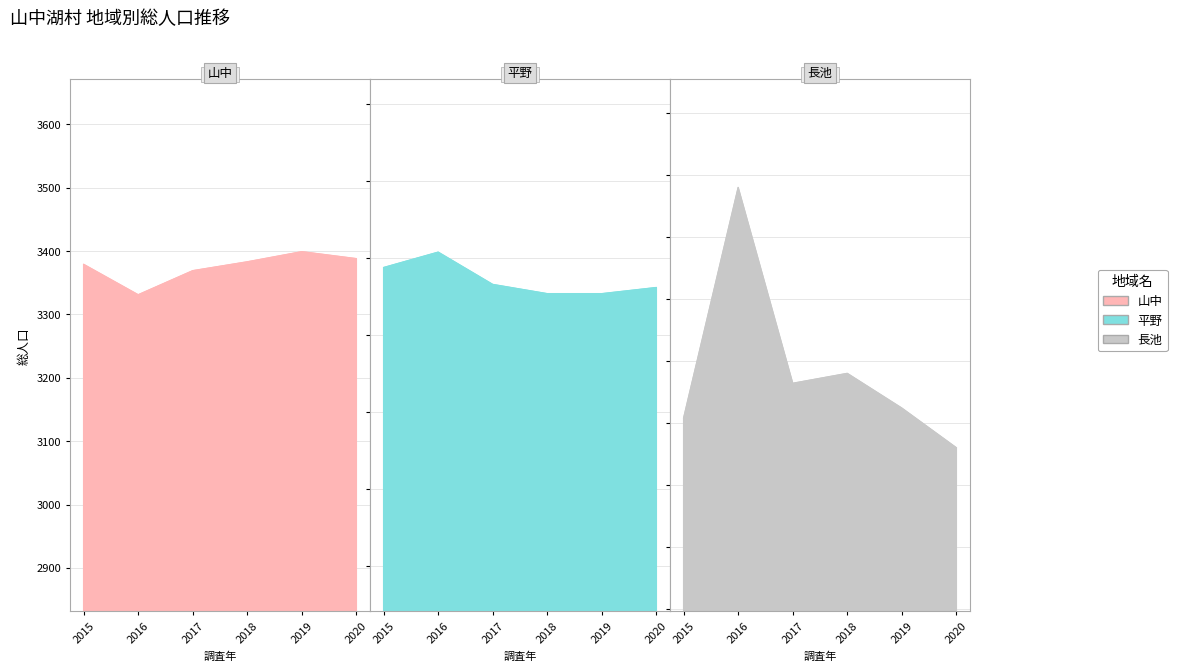

Where does the 山中 series first go above 3383?

2019